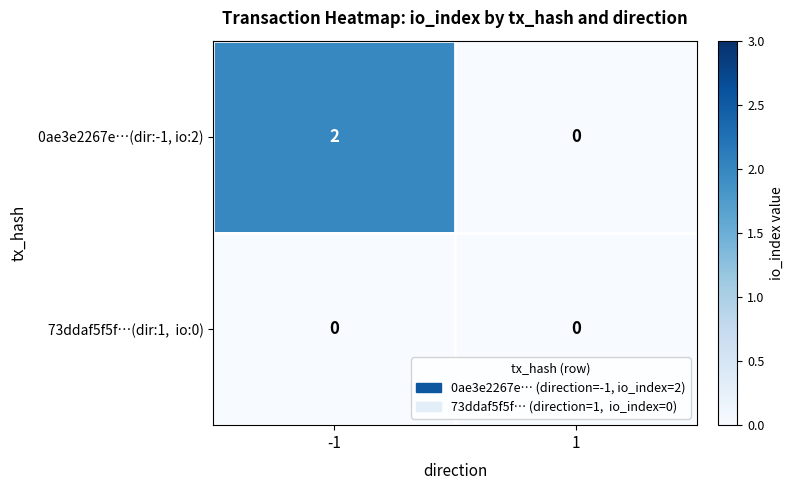

How many data points does each series have?

2